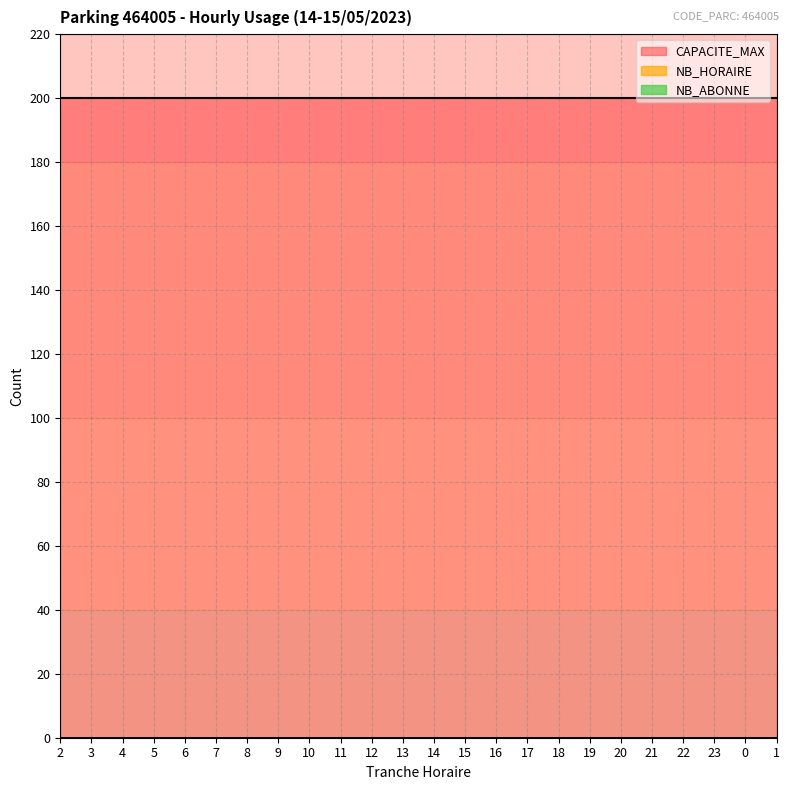

What is the difference between the highest and lowest values at 20?

200